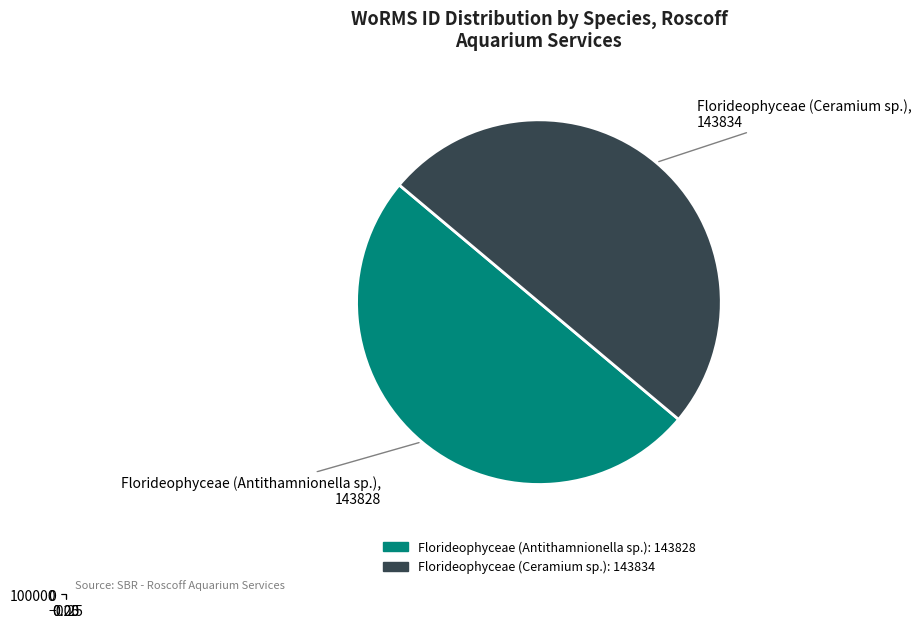

What is the change in value from Florideophyceae (Antithamnionella sp.) to Florideophyceae (Ceramium sp.)?

+6